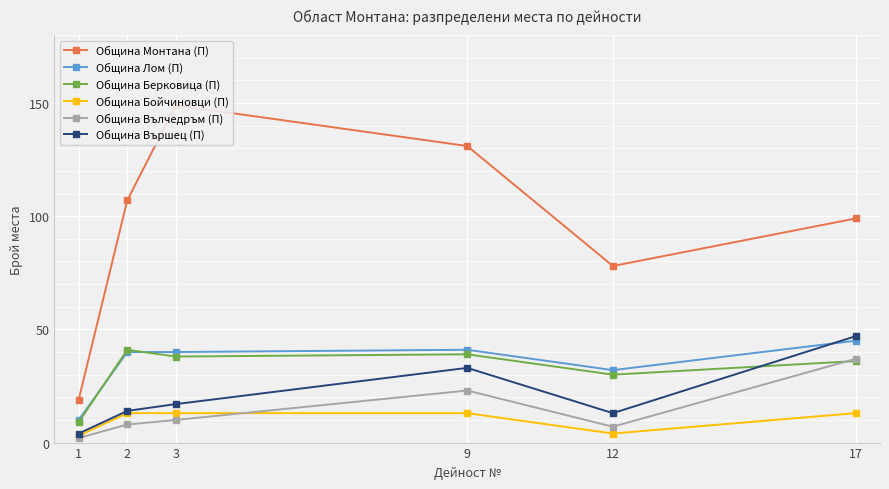

List the labels in order of Община Вършец (П) value, smallest first.

1, 12, 2, 3, 9, 17